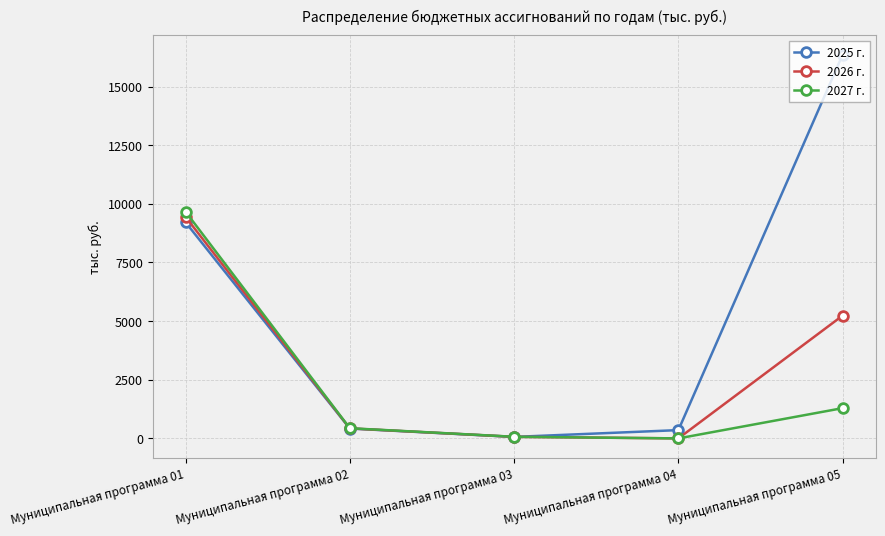

At which category does 2025 г. reach its first local valley?

Муниципальная программа 03